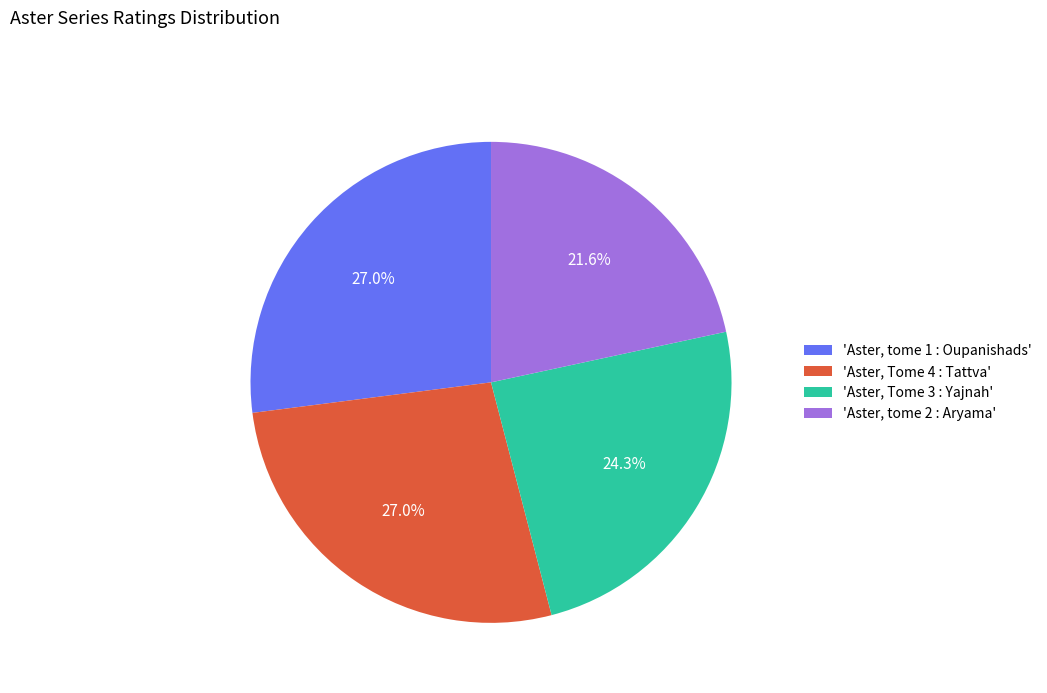

Which has a higher value, 'Aster, Tome 3 : Yajnah' or 'Aster, tome 2 : Aryama'?

'Aster, Tome 3 : Yajnah'